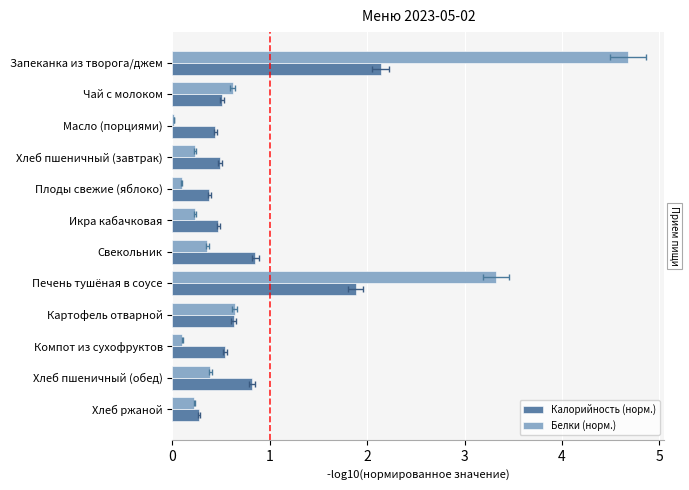

True or false: Калорийность (норм.) has a value of 1.1 at Свекольник.

False